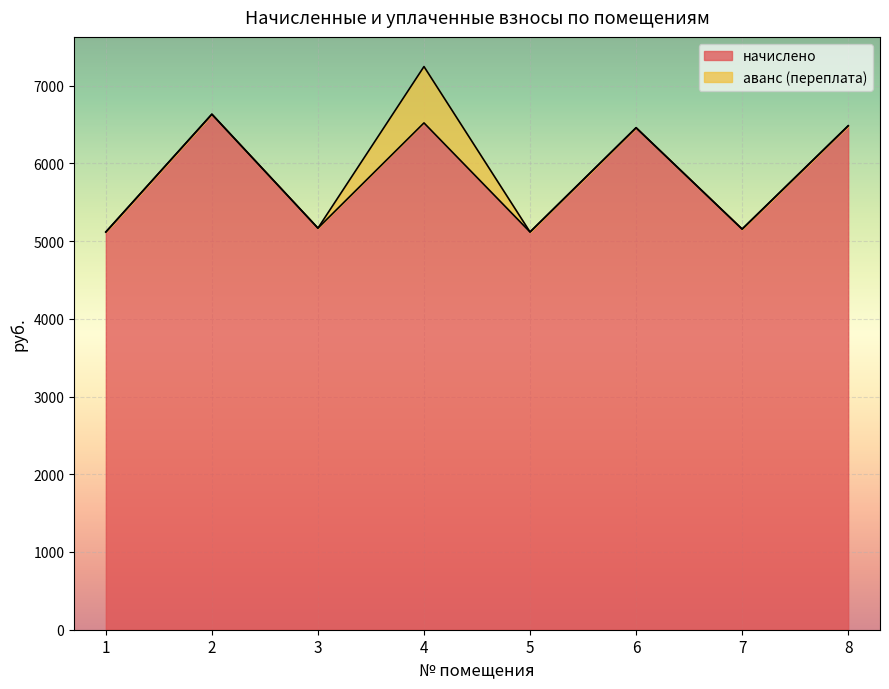

How many values are below 6458?

4